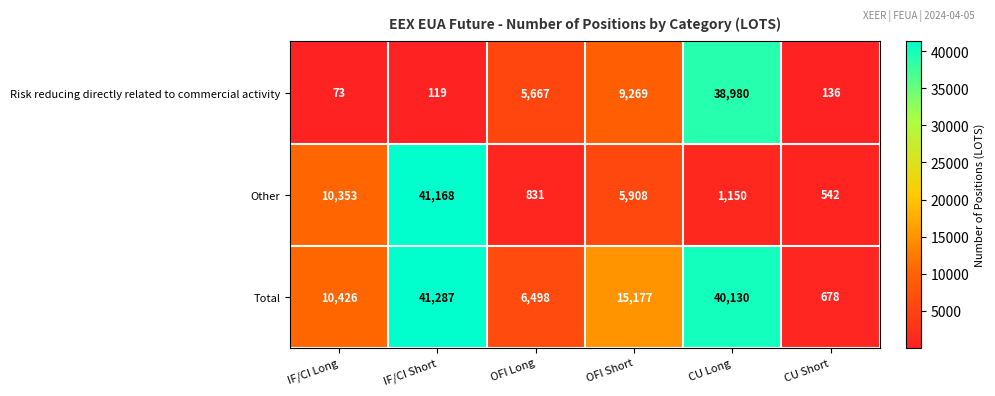

At which category is the sum across all series the highest?

IF/CI Short